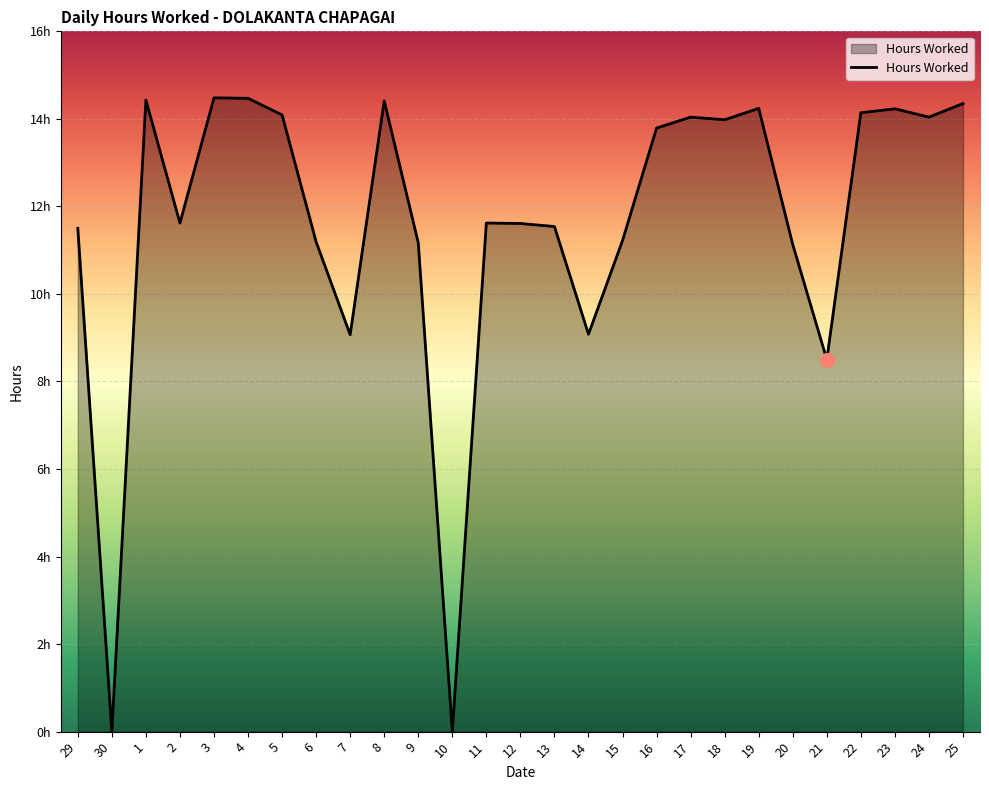

Does the chart have visible grid lines?

Yes